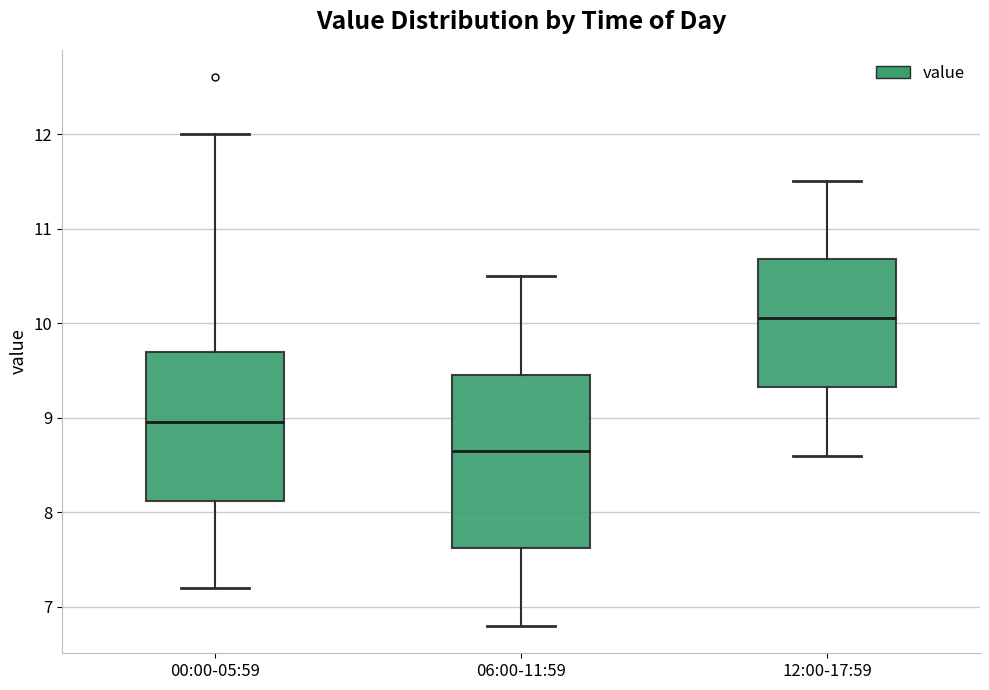

Reading left to right, transcribe this box plot: for each box, give where its median line is, the range the box spans, and where its two whiskers end, as read against the y-axis. The values are not printed on the chart, so give them approximately, as read against the axis.

00:00-05:59: median 9.0, box 8.1 to 9.7, whiskers 7.2 to 12.0
06:00-11:59: median 8.7, box 7.6 to 9.5, whiskers 6.8 to 10.5
12:00-17:59: median 10.1, box 9.3 to 10.7, whiskers 8.6 to 11.5